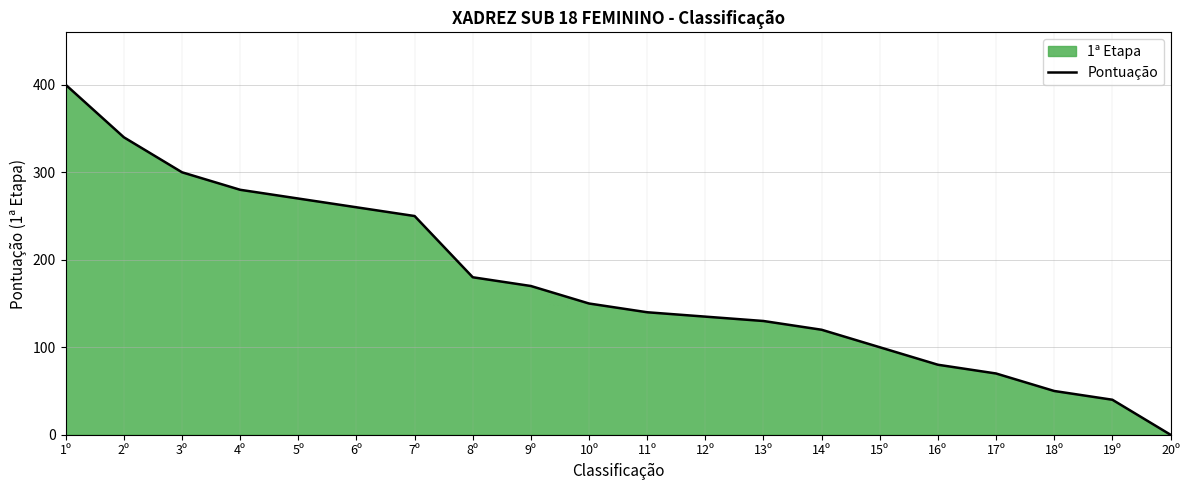

How many data points are above 150?

9